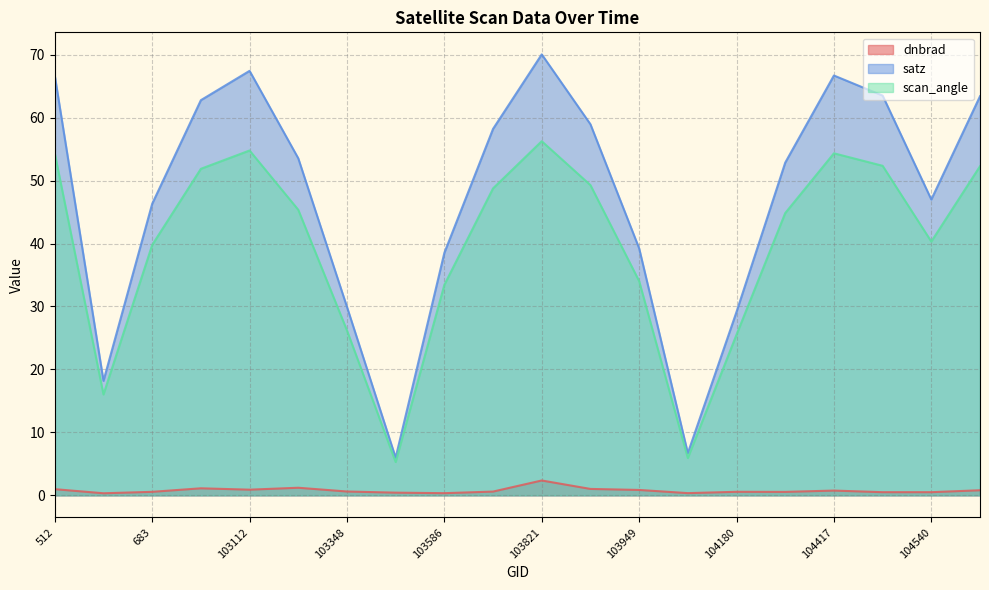

How many categories are shown in the chart?

20